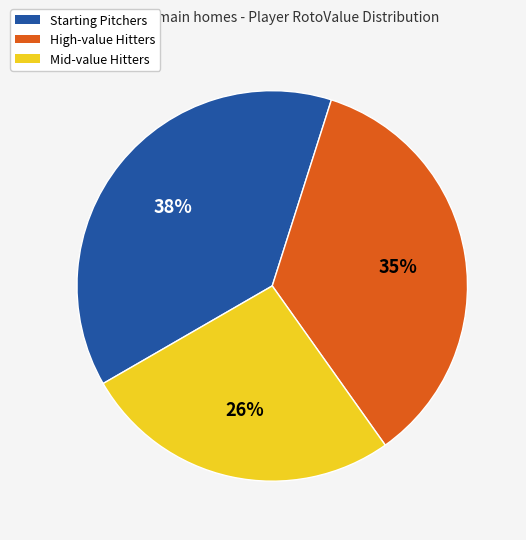

Is there a majority slice in this chart?

No